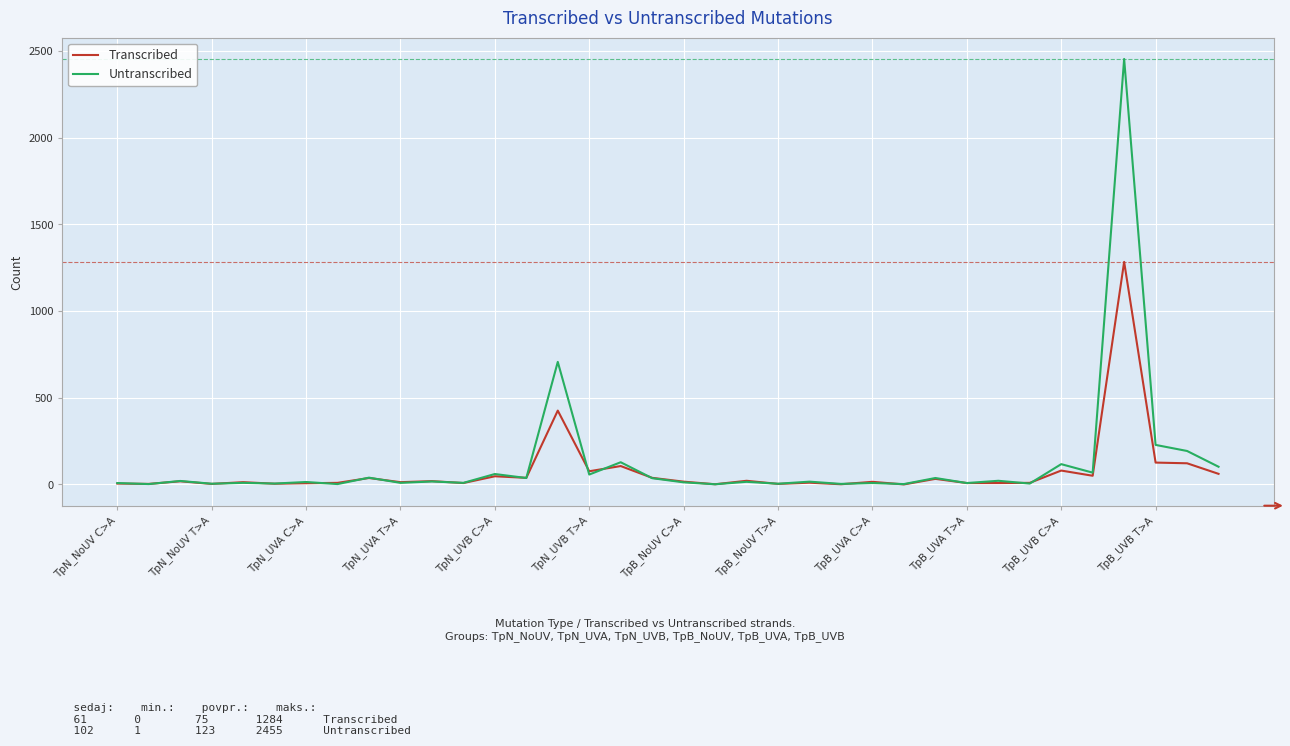

What is the maximum value shown in the chart?

2455